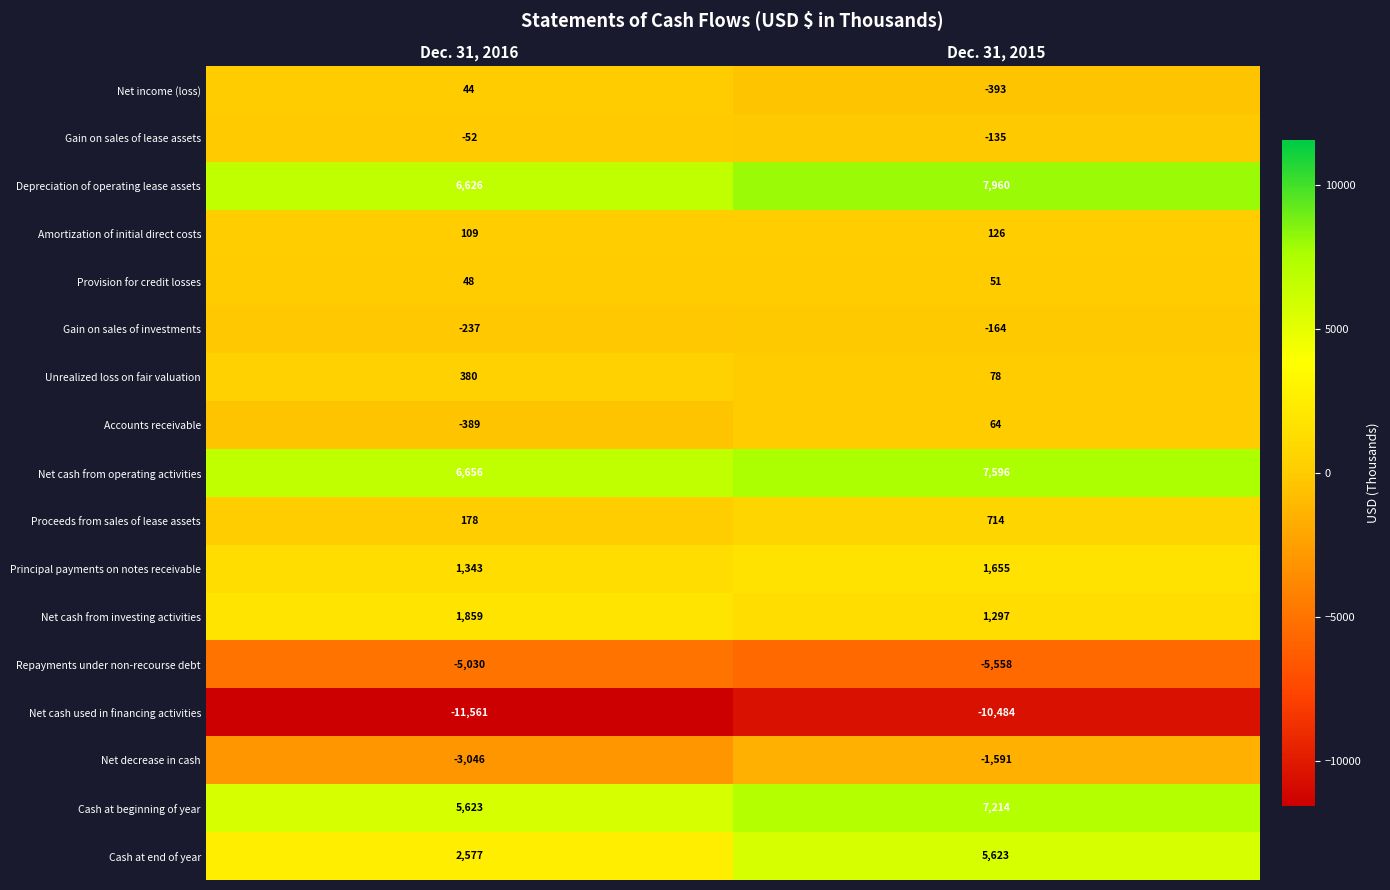

At Dec. 31, 2015, list the series in order from largest to smallest.

Depreciation of operating lease assets, Net cash from operating activities, Cash at beginning of year, Cash at end of year, Principal payments on notes receivable, Net cash from investing activities, Proceeds from sales of lease assets, Amortization of initial direct costs, Unrealized loss on fair valuation, Accounts receivable, Provision for credit losses, Gain on sales of lease assets, Gain on sales of investments, Net income (loss), Net decrease in cash, Repayments under non-recourse debt, Net cash used in financing activities